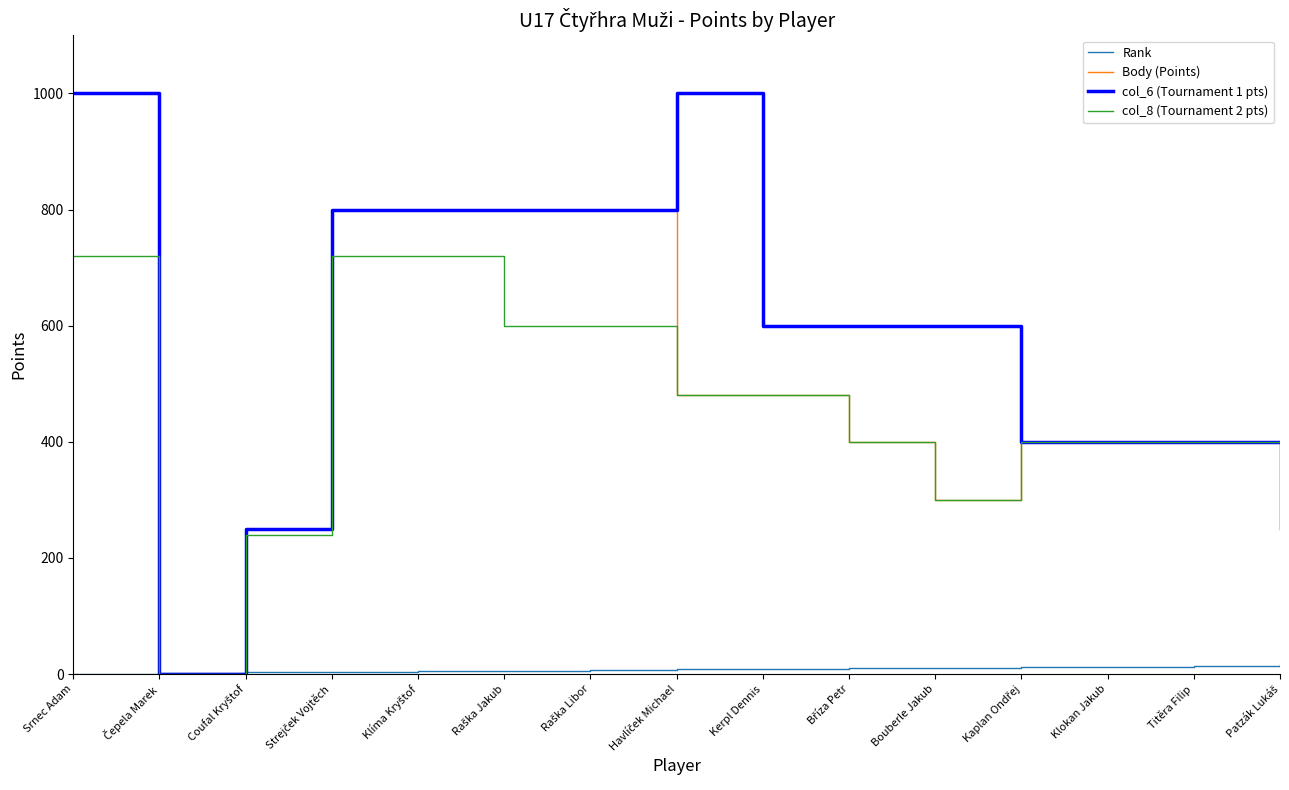

The value of Body (Points) at Srnec Adam is 301. True or false?

False